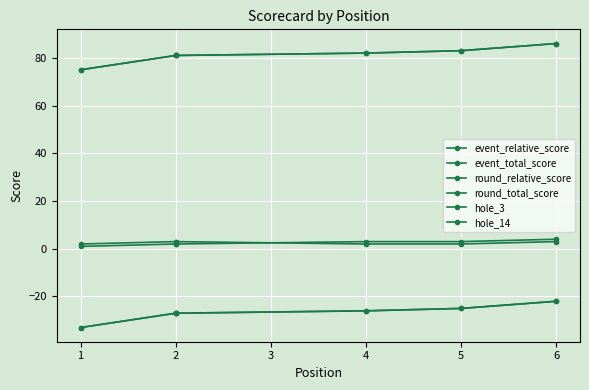

What is the minimum value shown in the chart?

-33